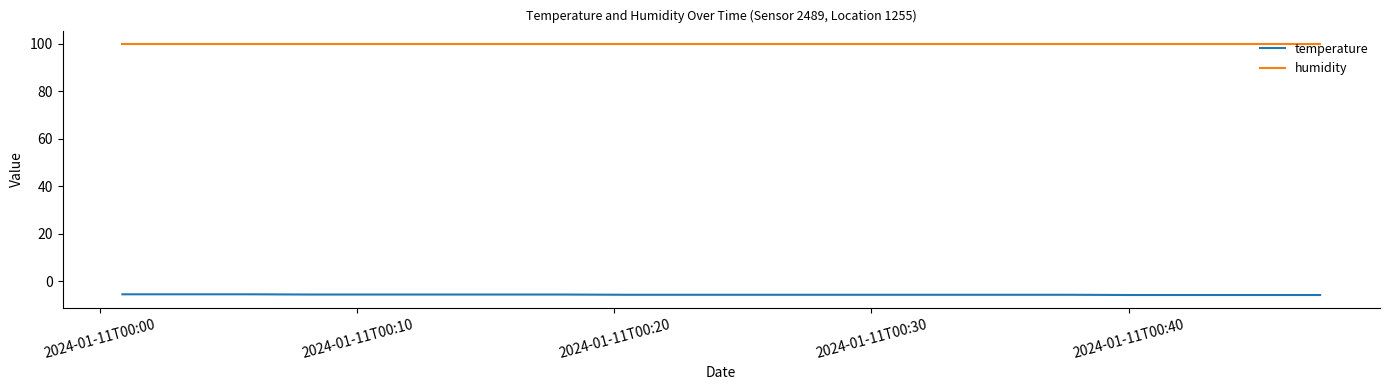

What is the greatest value displayed?

99.9